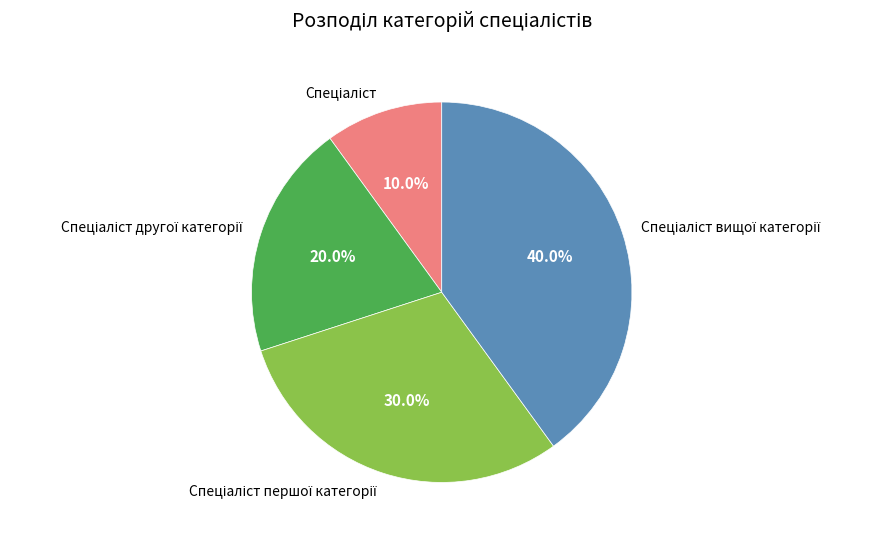

Does any single category account for the majority?

No